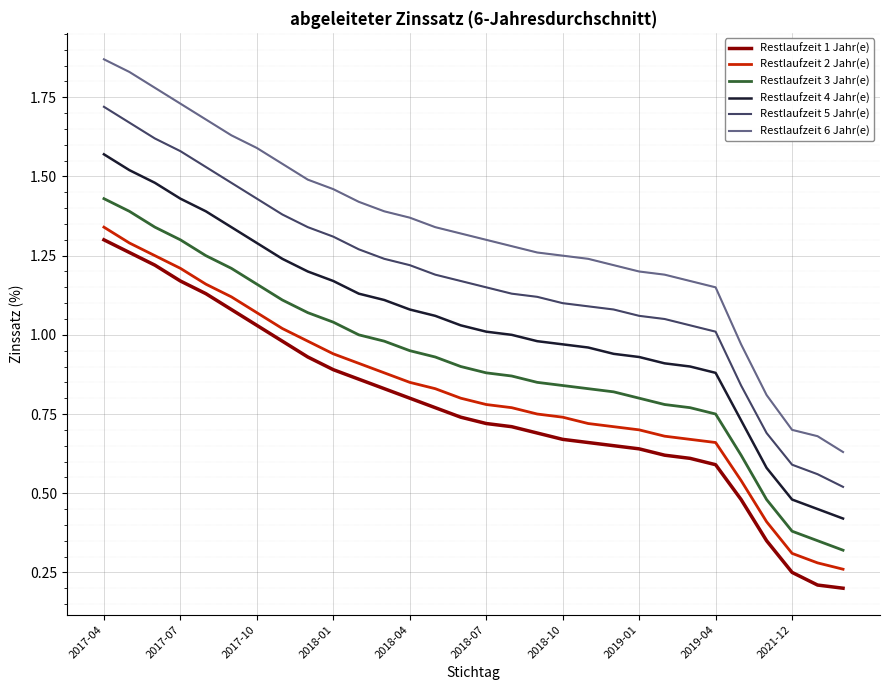

Which series has the largest range (max minus min)?

Restlaufzeit 6 Jahr(e)